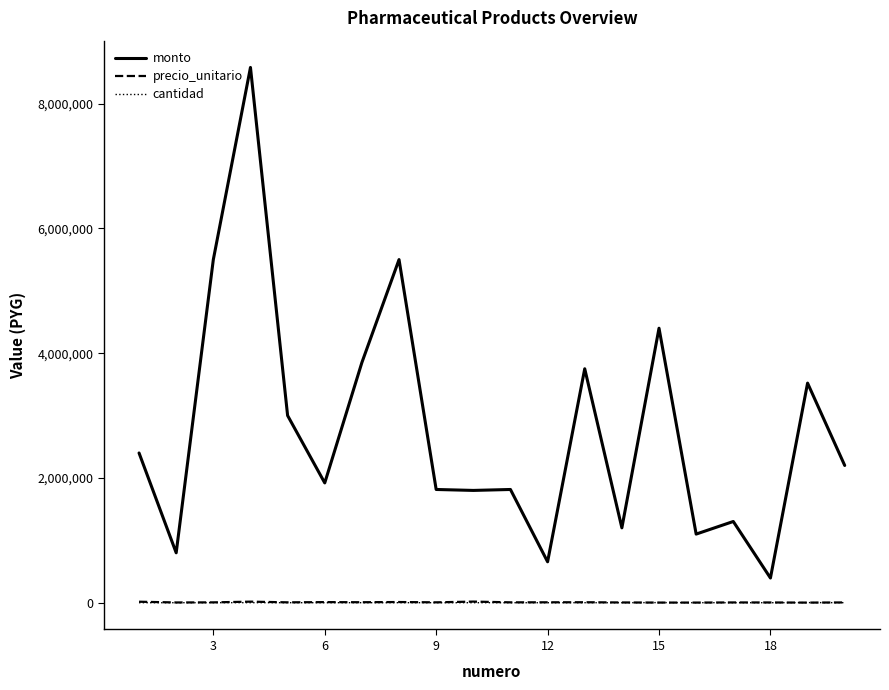

True or false: monto and cantidad intersect in this chart.

False